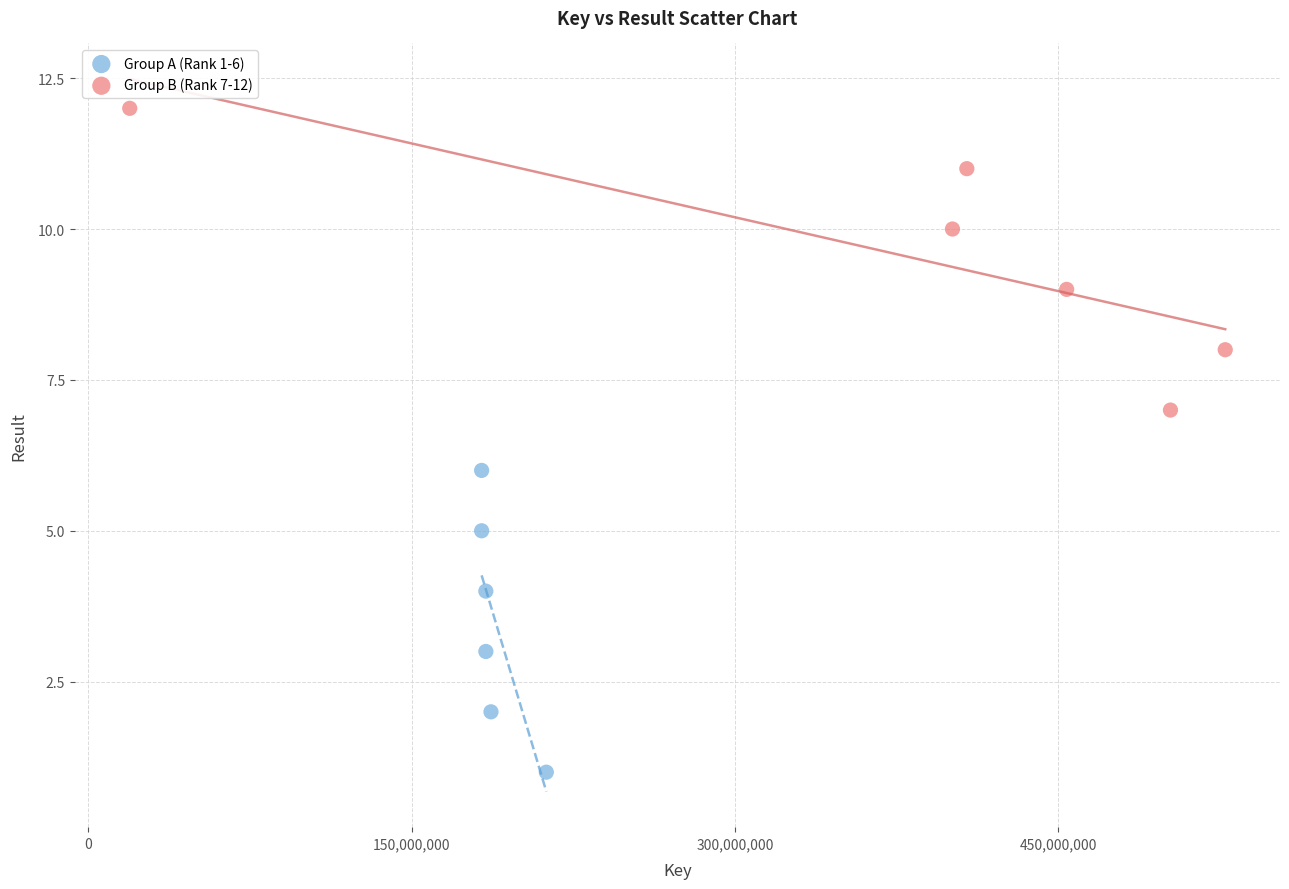

Which series contains the highest Y value?

Group B (Rank 7-12)